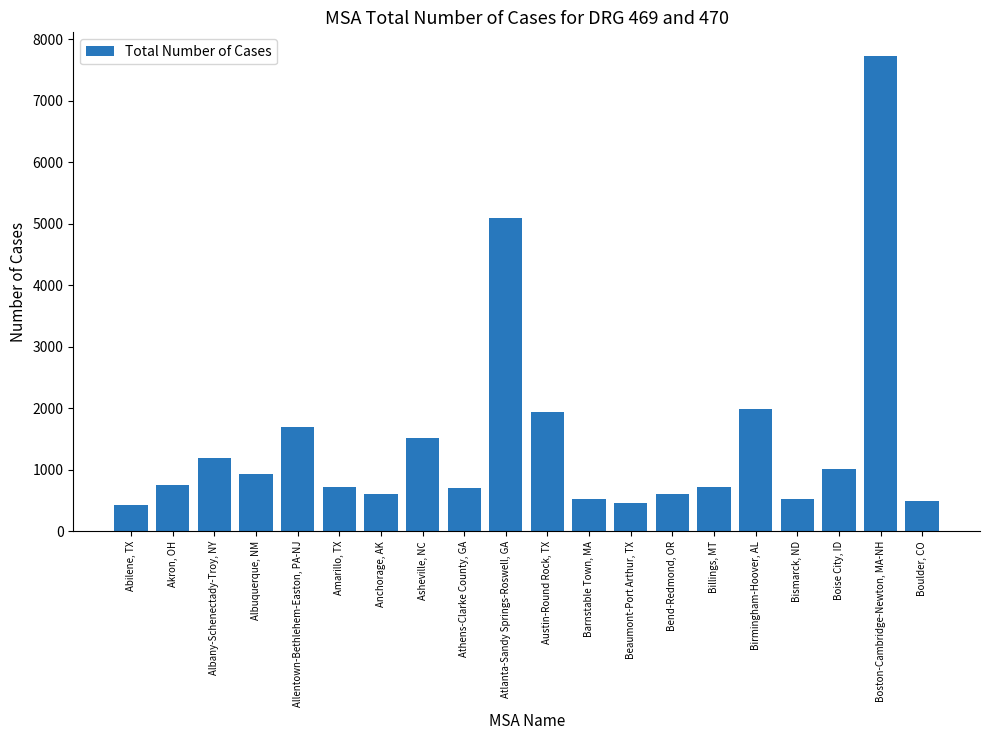

Is it true that the value at Atlanta-Sandy Springs-Roswell, GA is 5086?

True